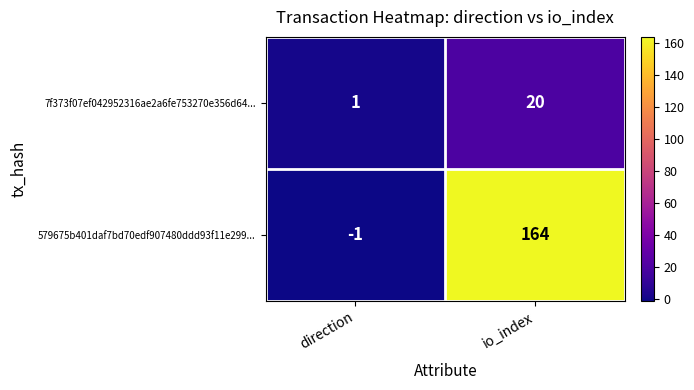

Which category has the highest value across all series?

io_index